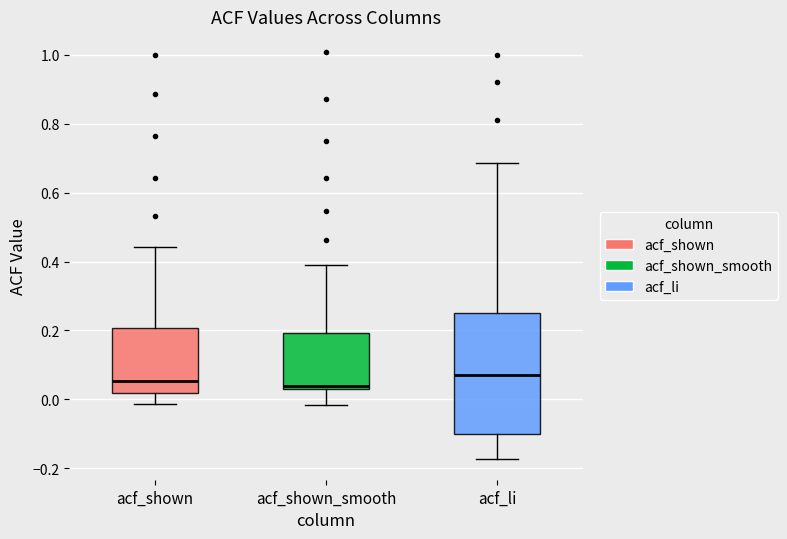

Reading left to right, read every box against the y-axis: the position of its median line, the range the box covers, and the ends of its whiskers. The values are not printed on the chart, so give them approximately, as read against the axis.

acf_shown: median 0.06, box 0.02 to 0.20, whiskers -0.02 to 0.44
acf_shown_smooth: median 0.04, box 0.02 to 0.20, whiskers -0.02 to 0.40
acf_li: median 0.06, box -0.10 to 0.26, whiskers -0.18 to 0.68